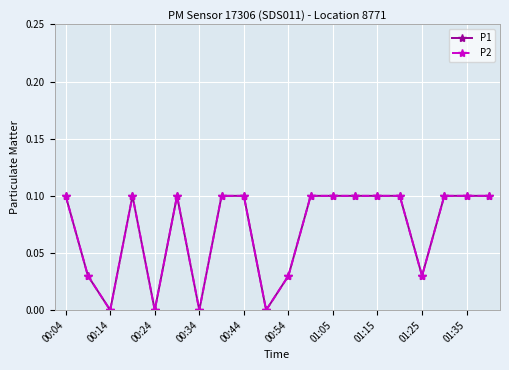

Does the chart have visible grid lines?

Yes